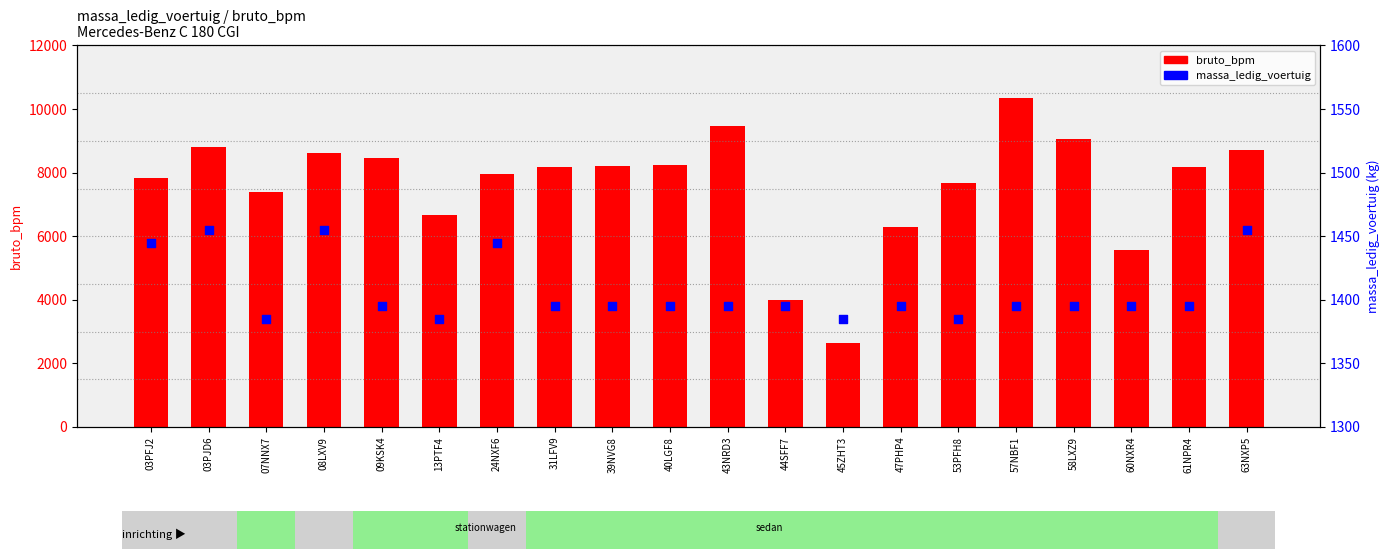

Which series has the largest Y range (max minus min)?

bruto_bpm